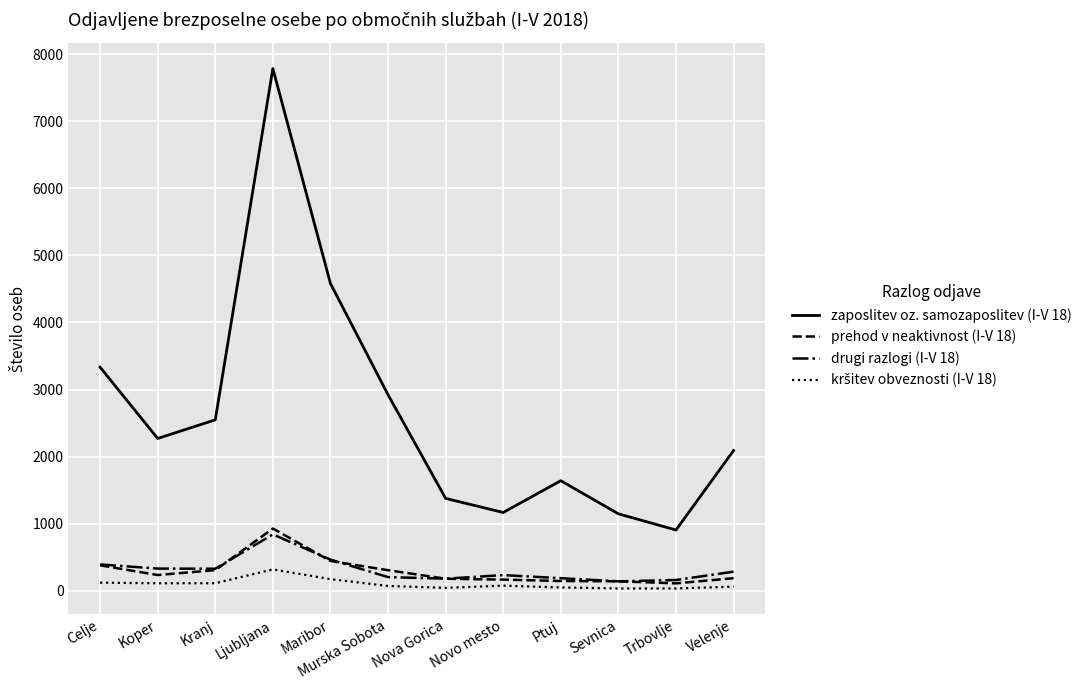

The value of drugi razlogi (I-V 18) at Velenje is 285. True or false?

True